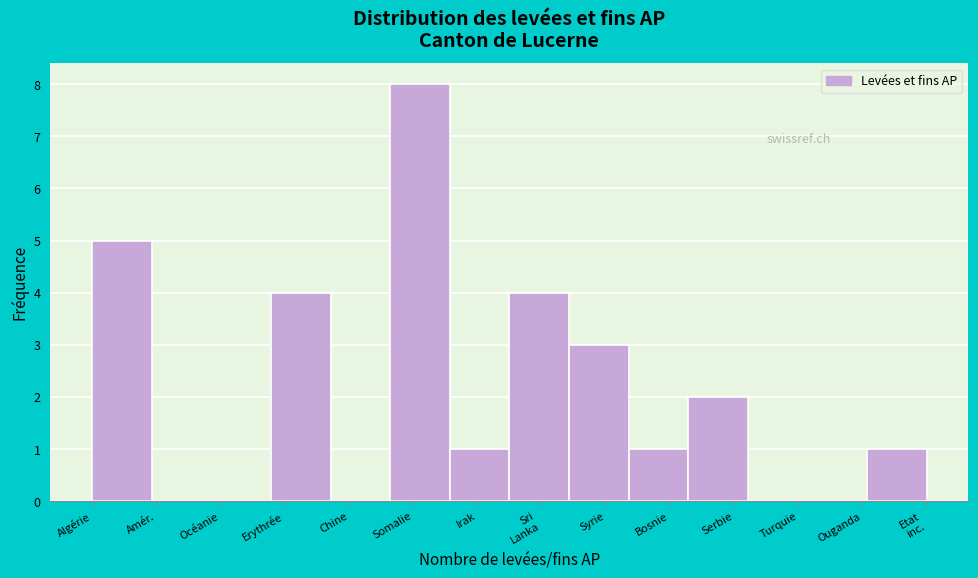

Read the value at Erythrée.

4